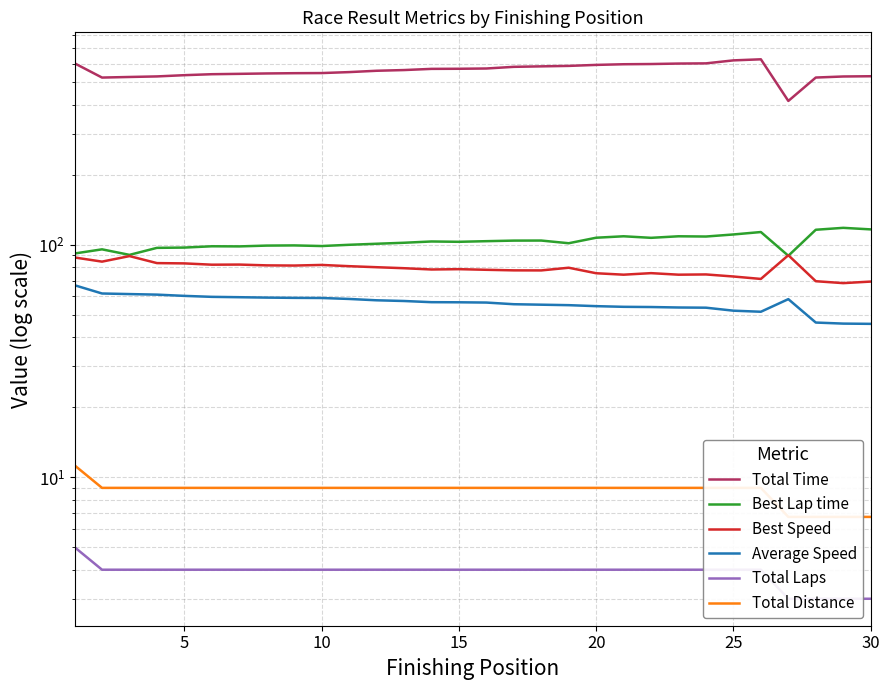

What is the greatest value displayed?

628.7